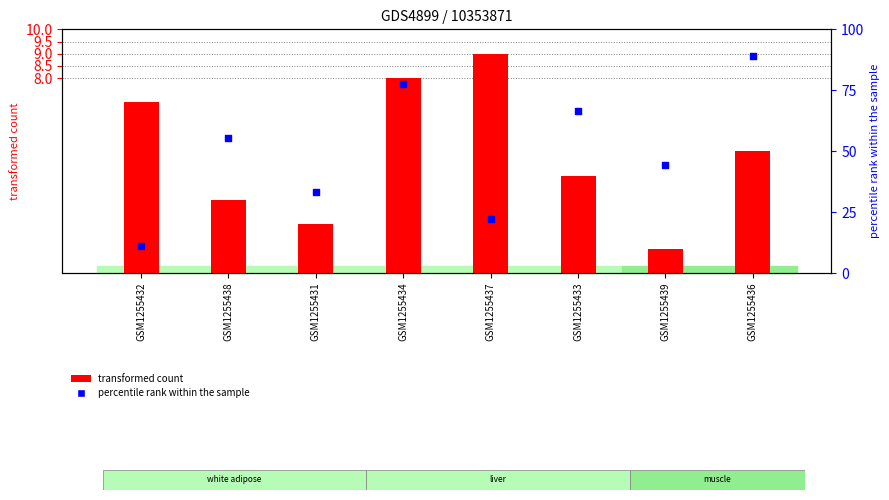

Which series reaches the maximum Y coordinate?

percentile rank within the sample